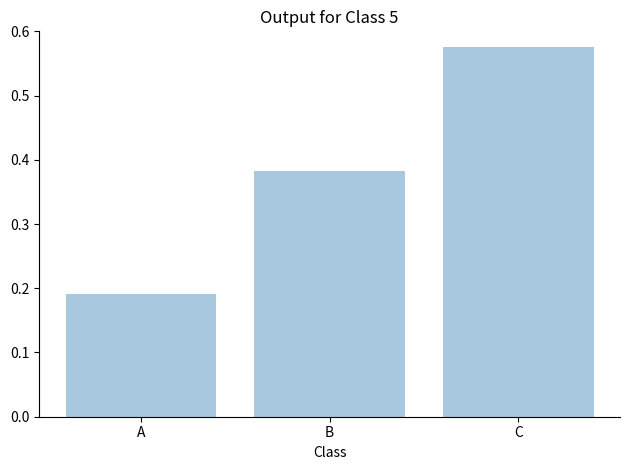

Which label corresponds to the smallest value in the chart?

A